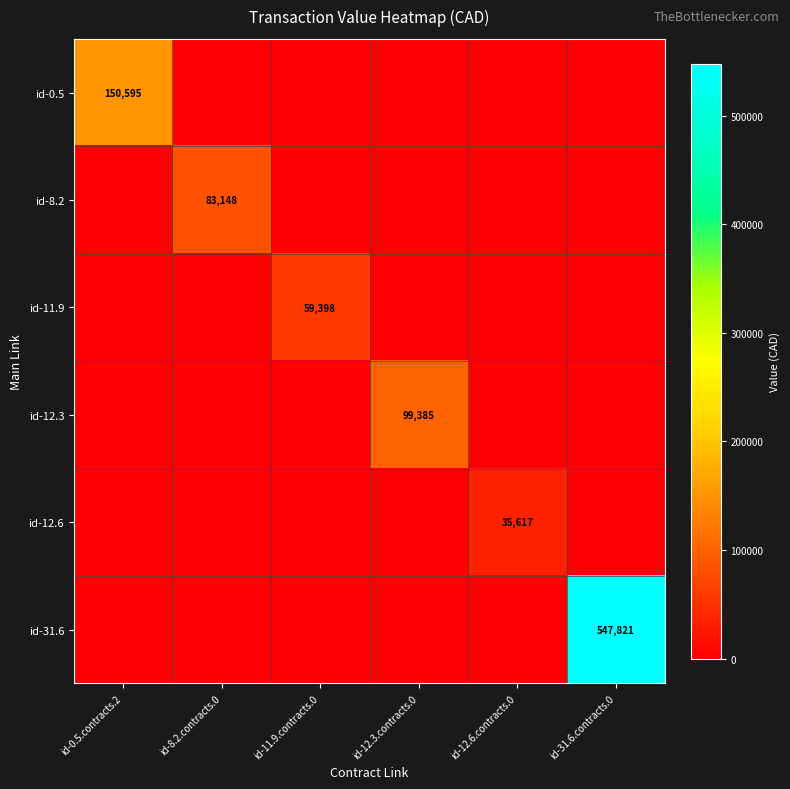

The id-11.9 series shows 59398 at id-11.9.contracts.0. True or false?

True